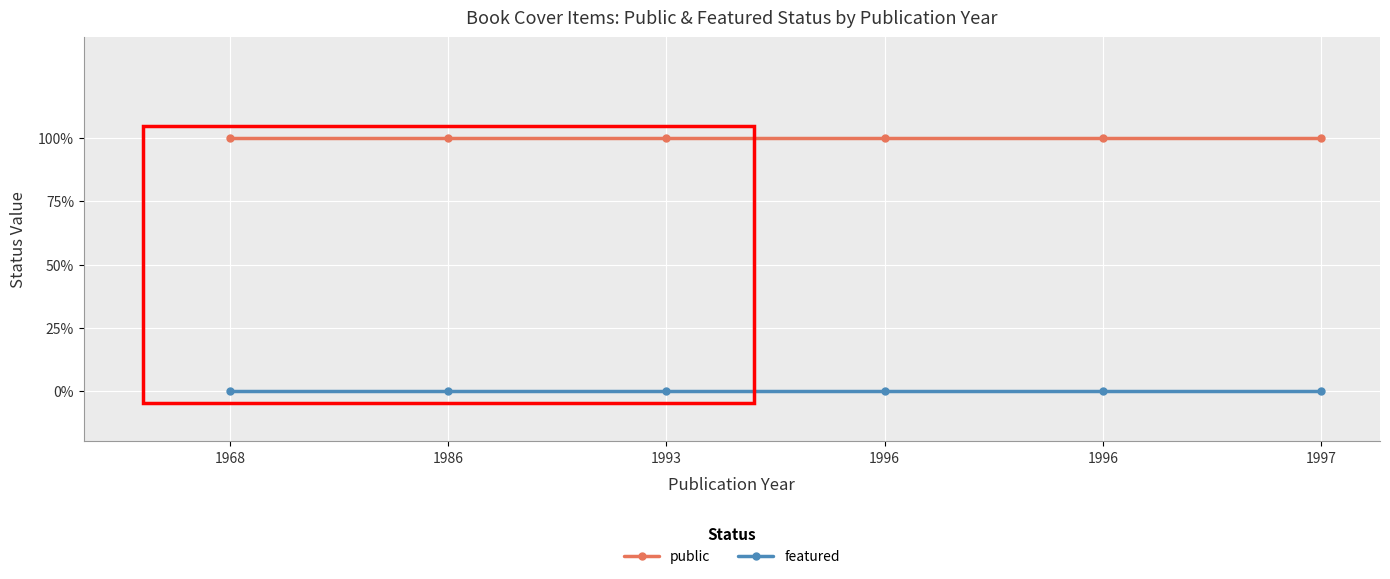

Which series has the widest spread of values?

public